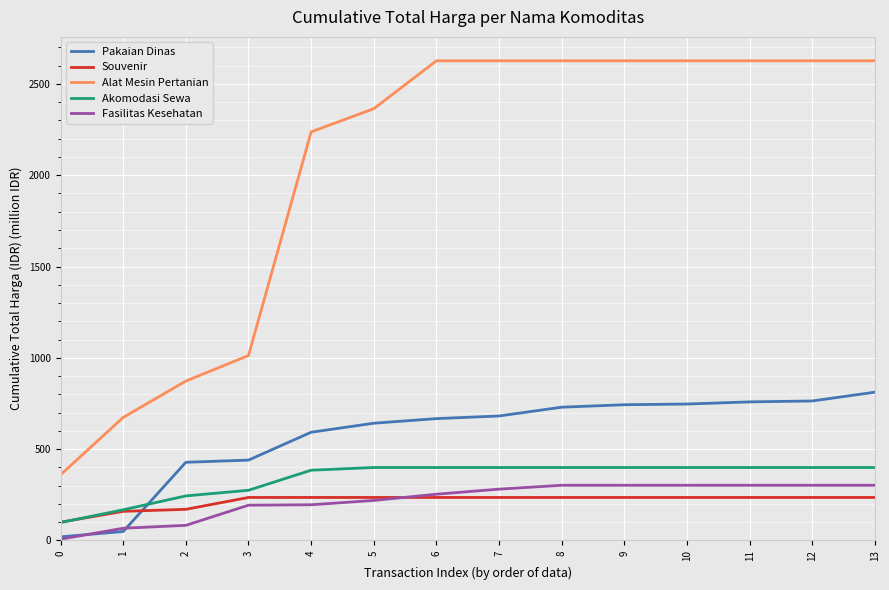

What are all the series names shown in the legend?

Pakaian Dinas, Souvenir, Alat Mesin Pertanian, Akomodasi Sewa, Fasilitas Kesehatan